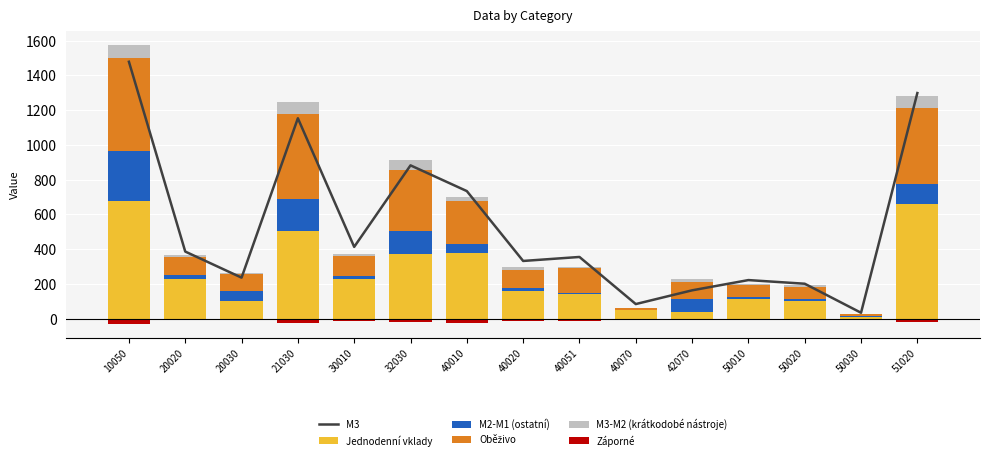

The value of col_4 at 42070 is 98. True or false?

True